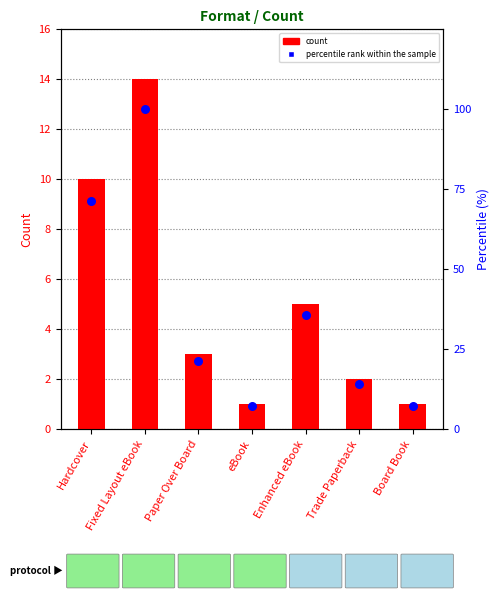

At how many categories does at least one series exceed 91?

1